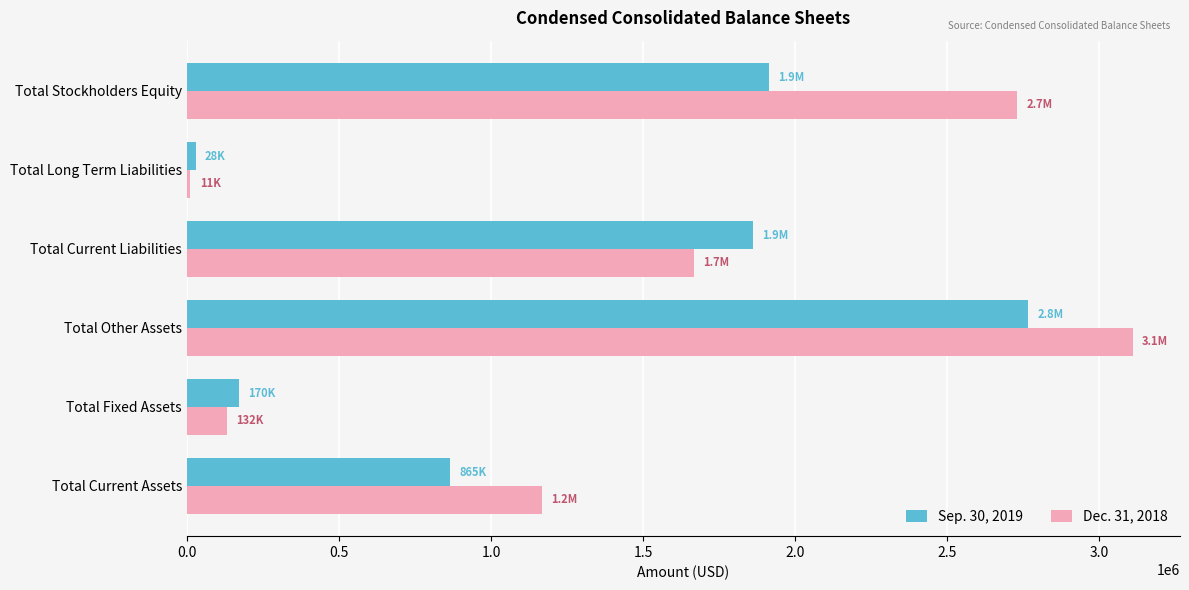

Between Total Current Assets and Total Fixed Assets, which series saw the biggest shift?

Dec. 31, 2018